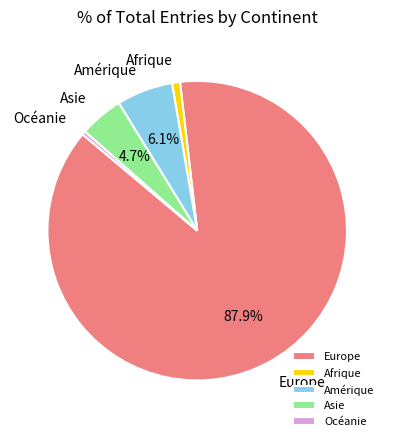

How many segments does this pie chart have?

5